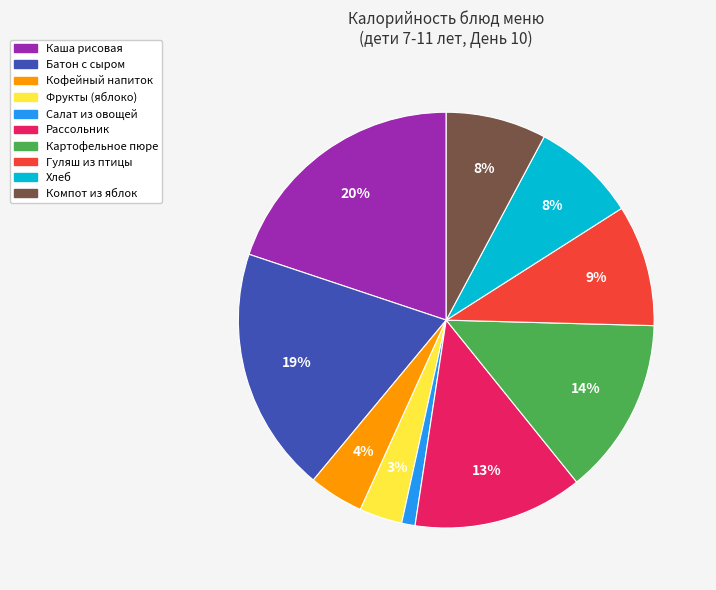

Is Кофейный напиток the majority of the pie?

No